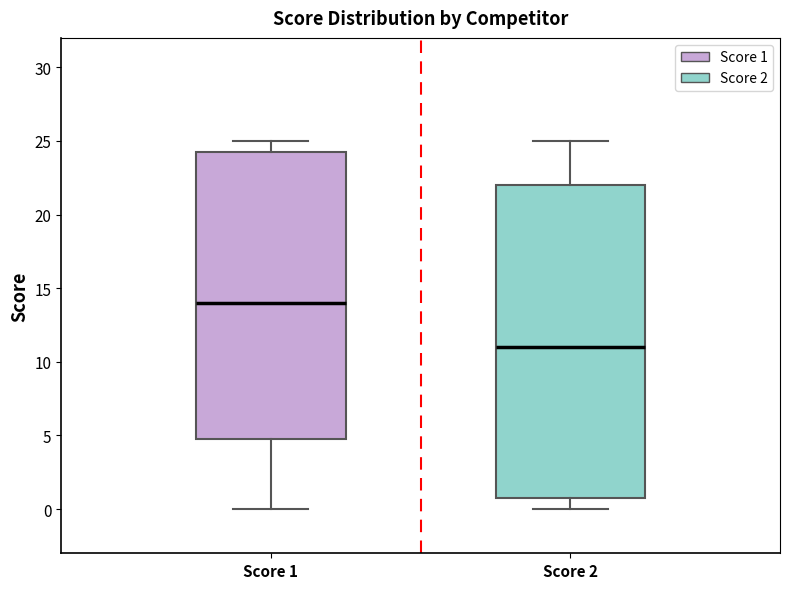

Which box is the tallest, from its lower edge to its upper edge?

Score 2